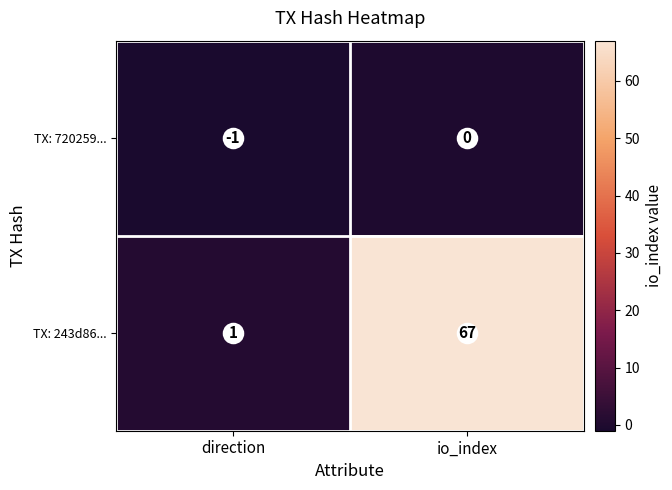

Which series changed the most between direction and io_index?

TX: 243d86...